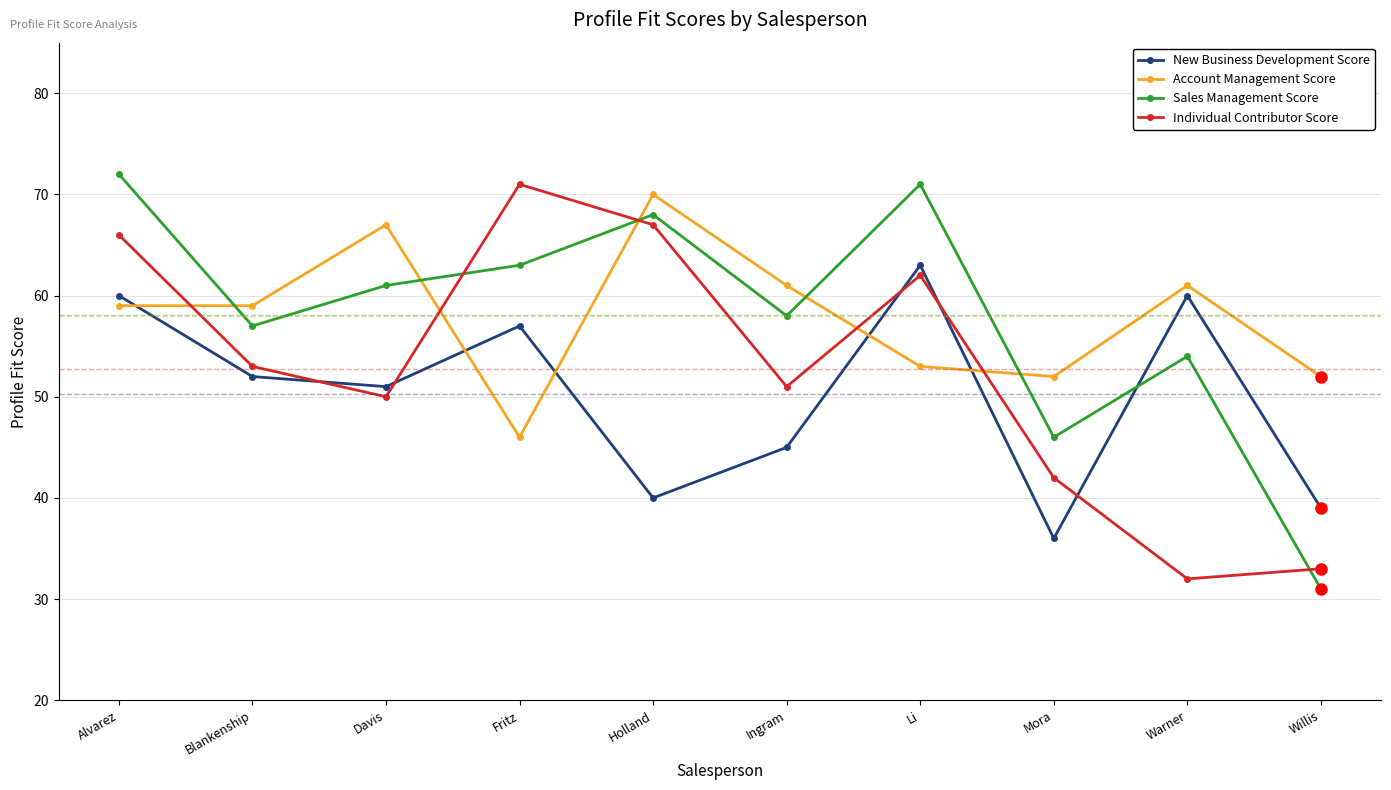

What is the difference between the maximum and minimum values in the Account Management Score series?

24